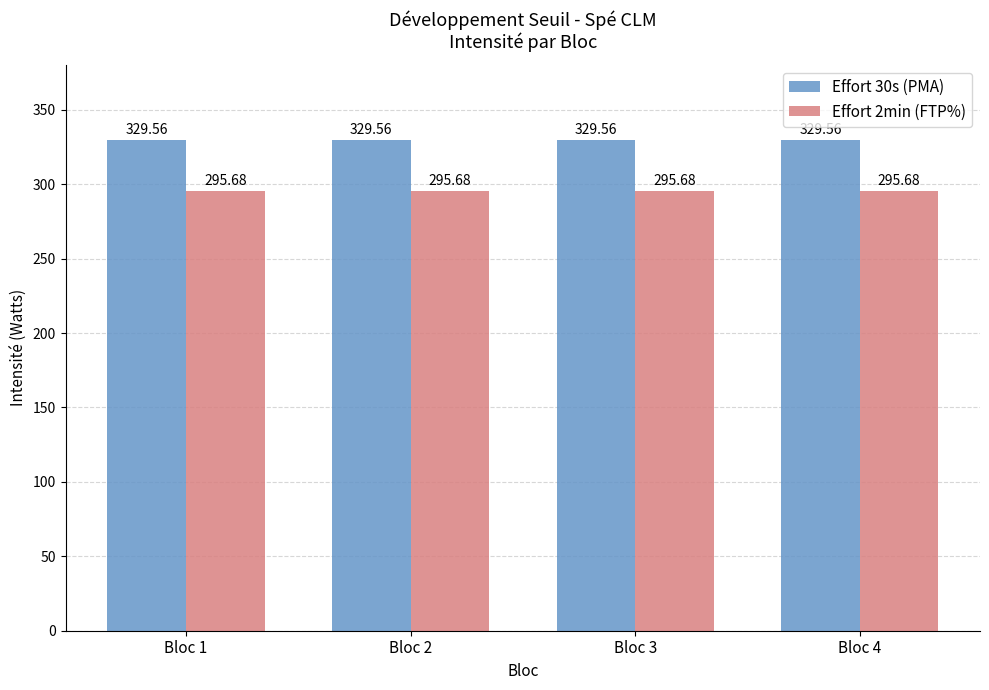

Reading right to left, extract all data points from this chart.

Effort 30s (PMA): 329.6	329.6	329.6	329.6
Effort 2min (FTP%): 295.7	295.7	295.7	295.7